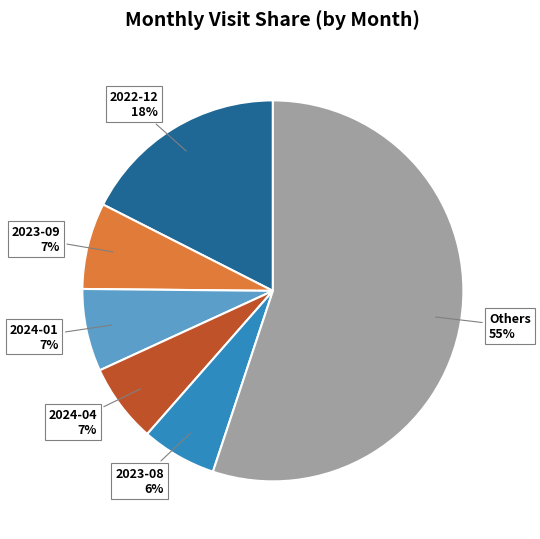

Which has a higher value, 2024-04 or 2022-12?

2022-12